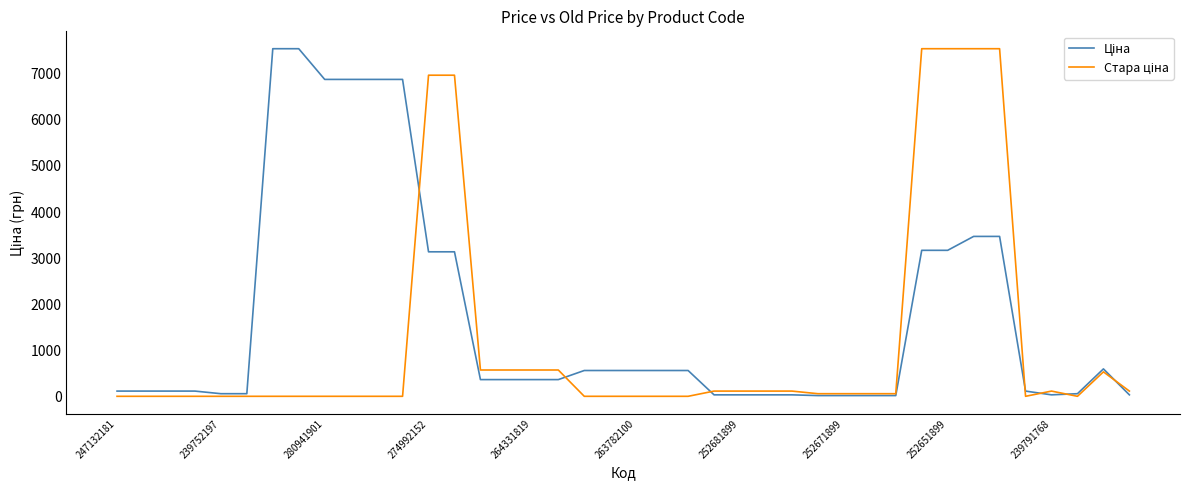

What is the greatest value displayed?

7545.9